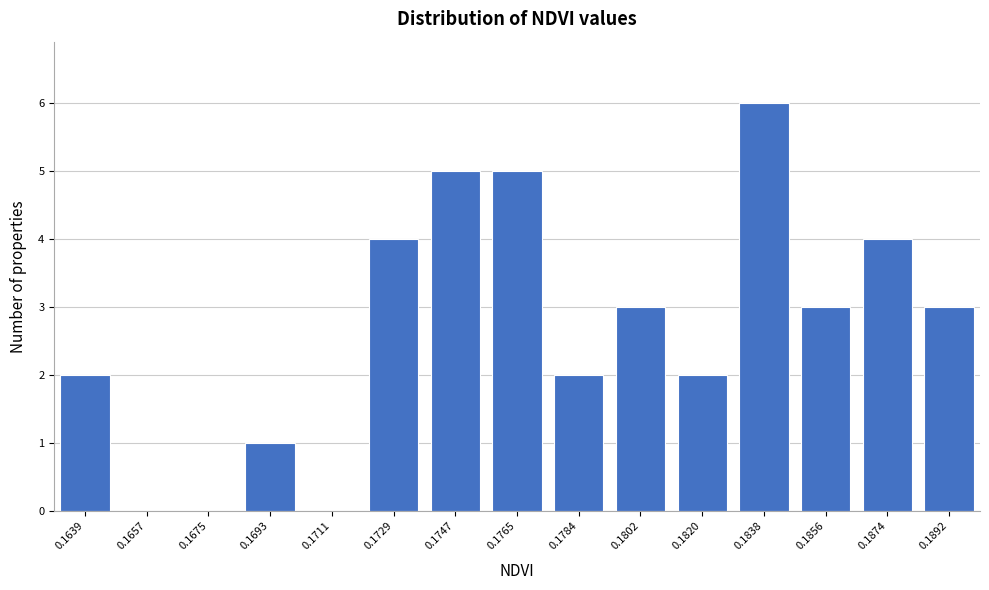

Reading right to left, what are all the values shown in this chart?

0.1892=3	0.1874=4	0.1856=3	0.1838=6	0.1820=2	0.1802=3	0.1784=2	0.1765=5	0.1747=5	0.1729=4	0.1711=0	0.1693=1	0.1675=0	0.1657=0	0.1639=2